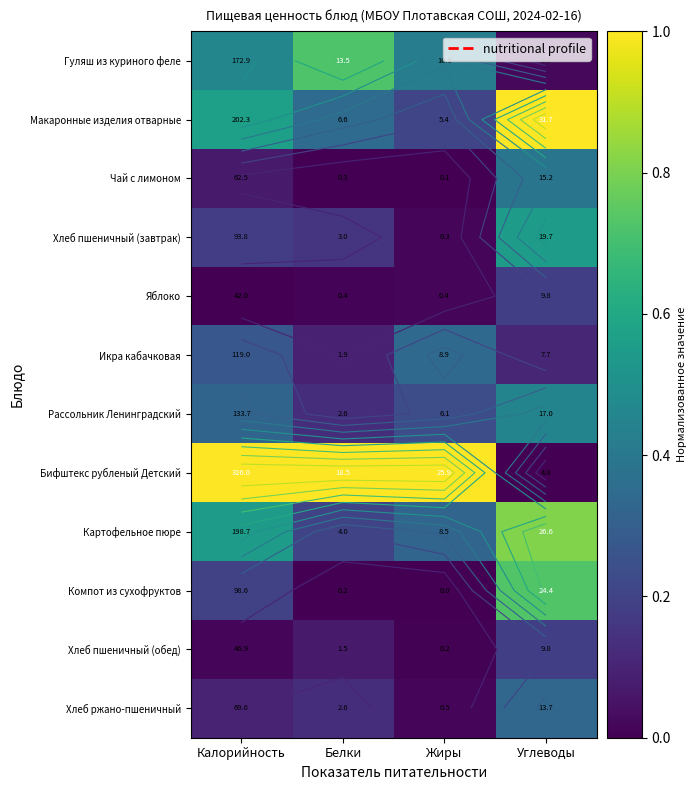

True or false: Хлеб пшеничный (обед) has a value of 0.0 at Калорийность.

False